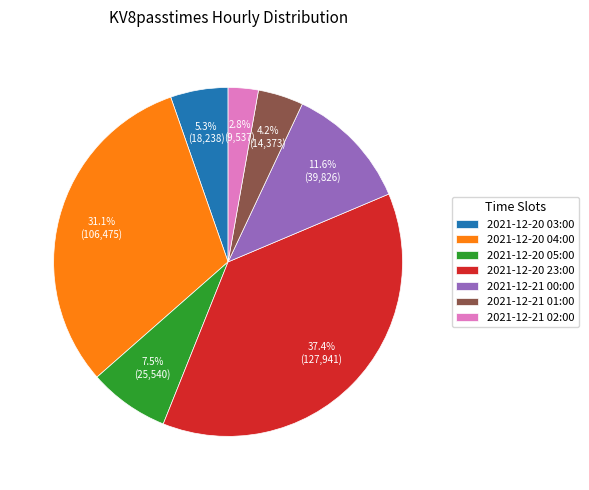

How many slices are in this pie chart?

7